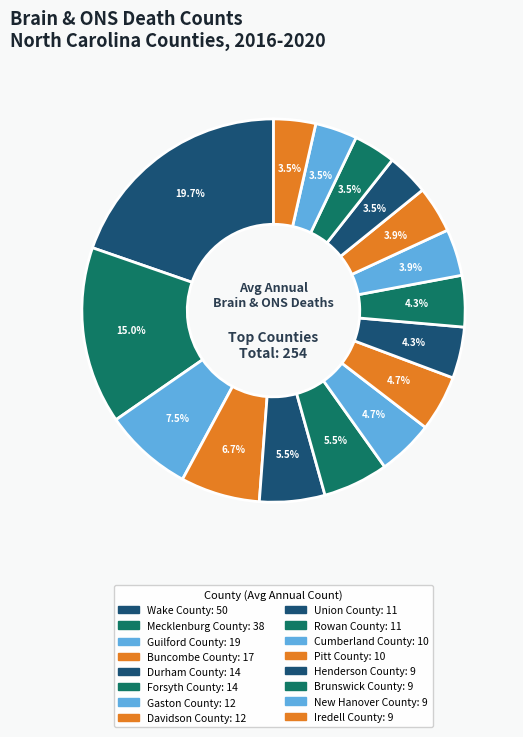

Count the number of slices in the pie.

16